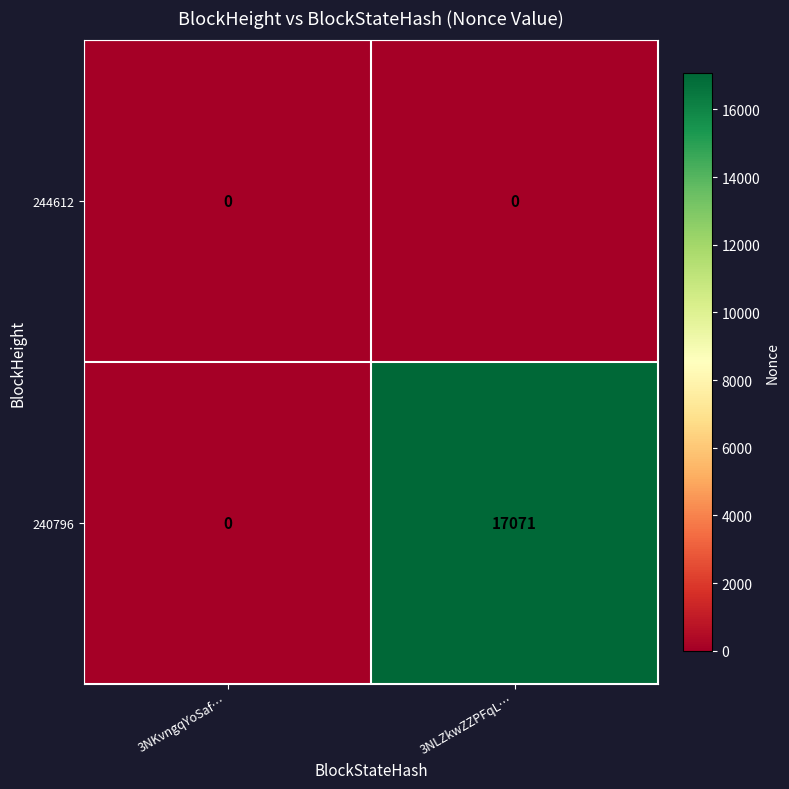

Reading right to left, list all the values displayed in this chart.

244612: 0	0
240796: 17071	0